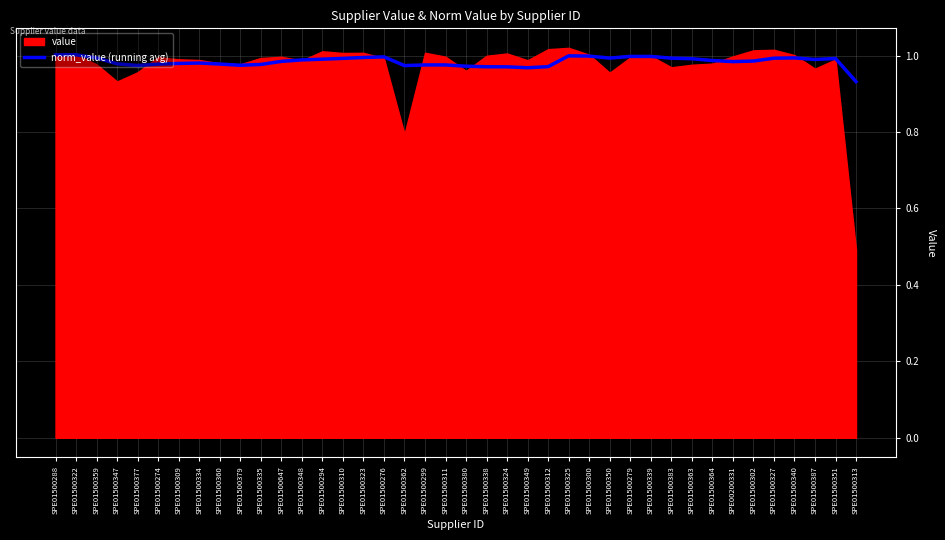

The chart shows a value of 1.0 at SPE01500338. True or false?

True